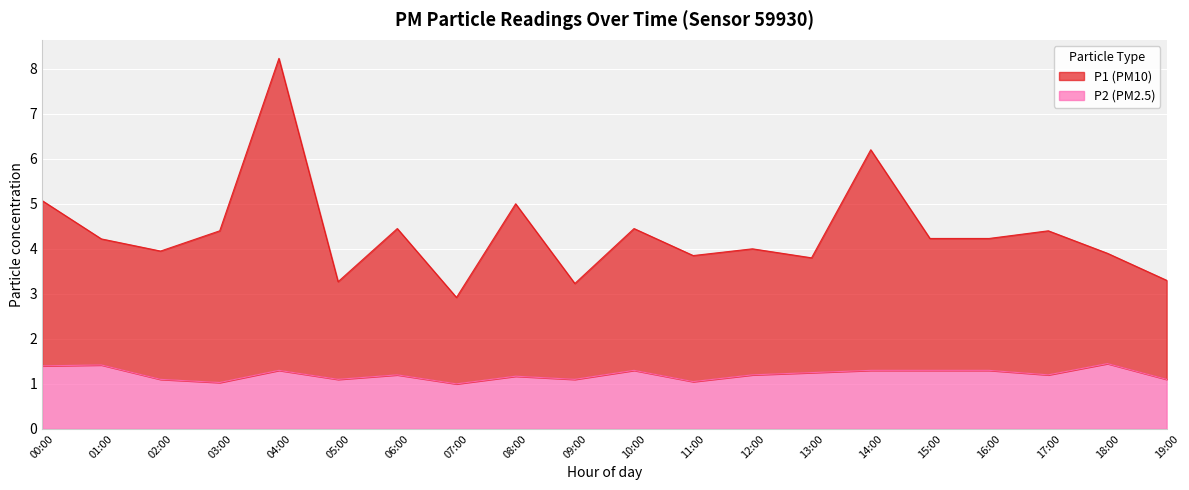

Is it true that P1 equals 3.9 at 18:00?

True